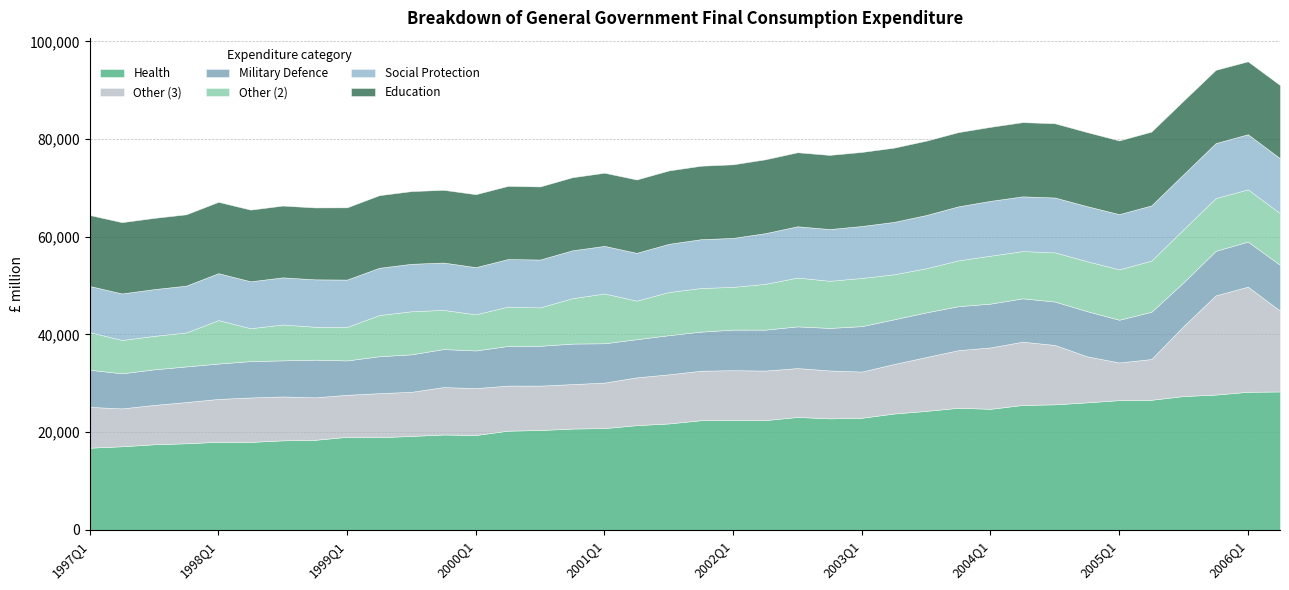

How many lines are shown in the chart?

6